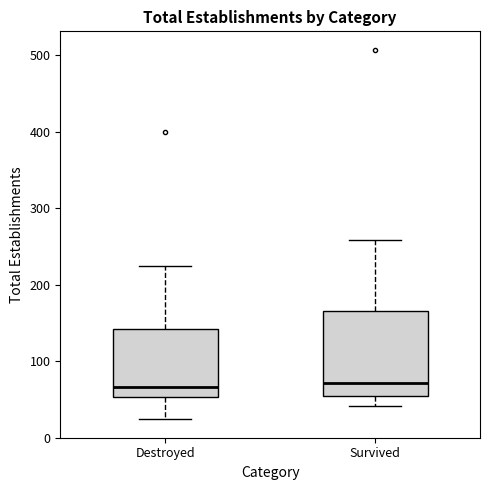

Reading left to right, read every box against the y-axis: the position of its median line, the range the box covers, and the ends of its whiskers. The values are not printed on the chart, so give them approximately, as read against the axis.

Destroyed: median 70, box 50 to 140, whiskers 20 to 220
Survived: median 70, box 50 to 170, whiskers 40 to 260